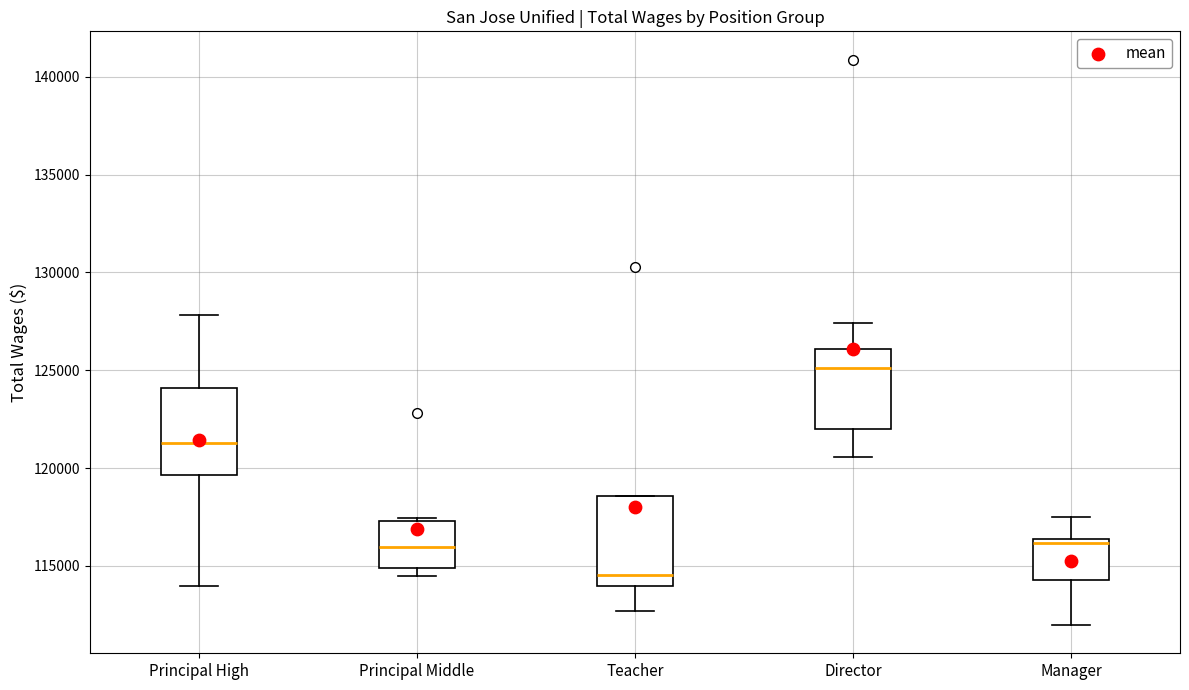

Which box's median line is the lowest?

Teacher